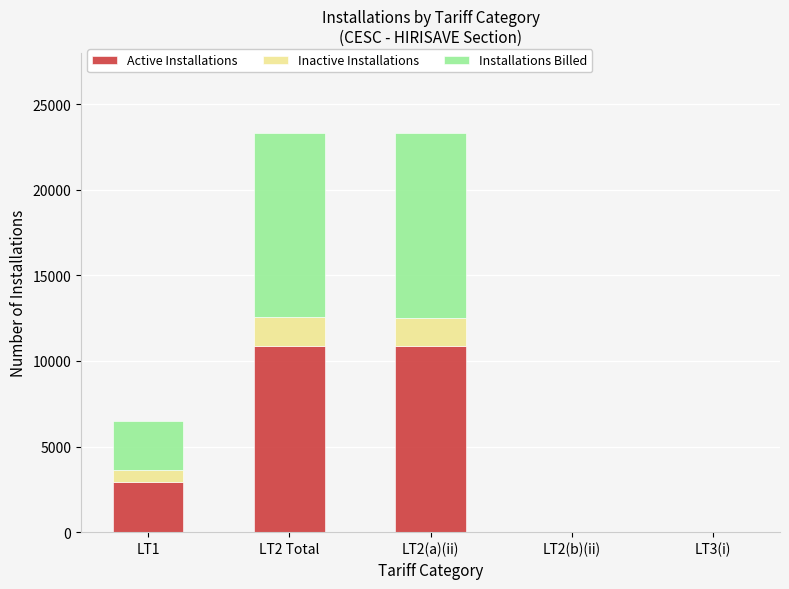

The value of Active Installations at LT2(a)(ii) is 10842. True or false?

True